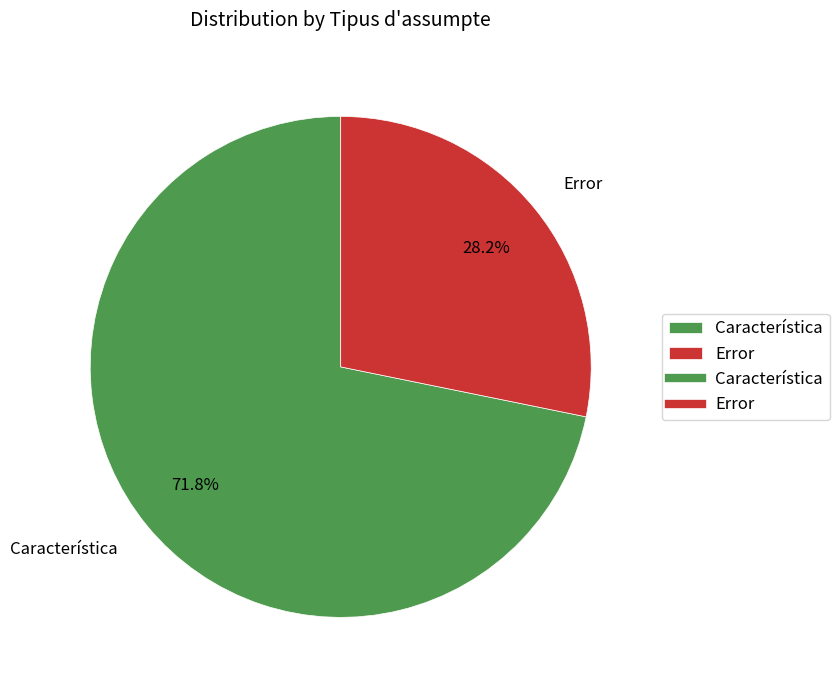

How many slices are in this pie chart?

2